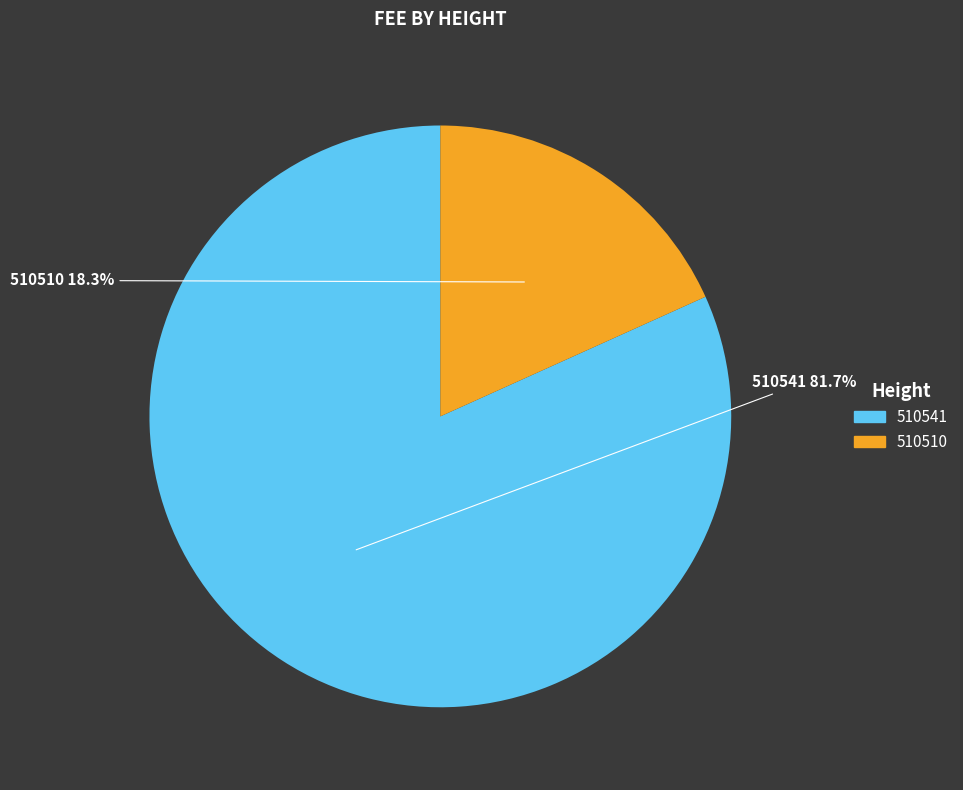

Count the number of slices in the pie.

2